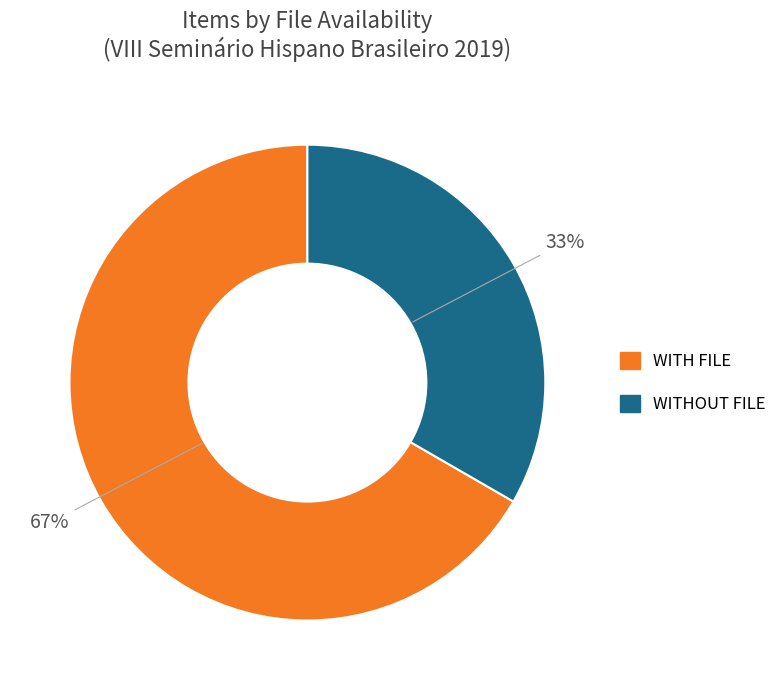

To the nearest percent, what is the average slice percentage?

50%